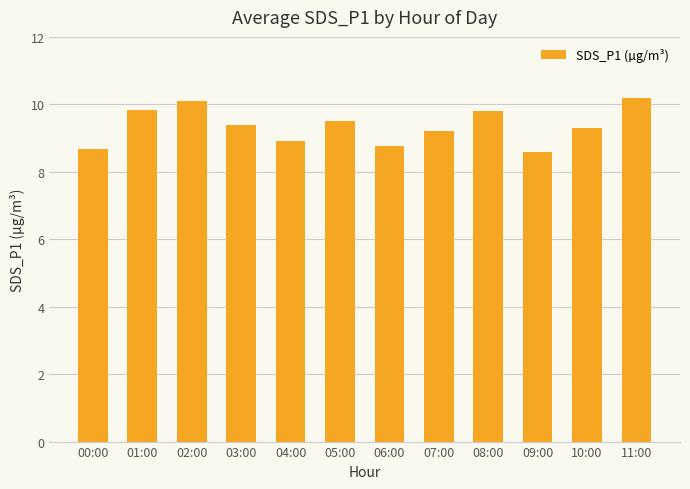

What is the ratio of the value at 07:00 to the value at 01:00?

0.9